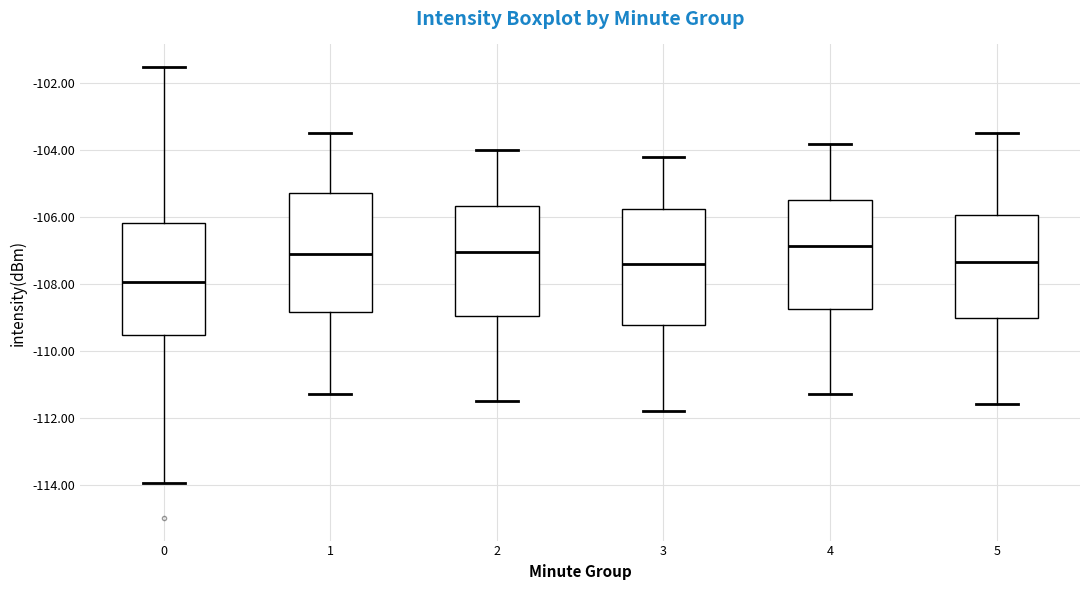

Reading left to right, transcribe this box plot: for each box, give where its median line is, the range the box spans, and where its two whiskers end, as read against the y-axis. The values are not printed on the chart, so give them approximately, as read against the axis.

0: median -108.0, box -109.6 to -106.2, whiskers -114.0 to -101.6
1: median -107.0, box -108.8 to -105.2, whiskers -111.2 to -103.4
2: median -107.0, box -109.0 to -105.6, whiskers -111.4 to -104.0
3: median -107.4, box -109.2 to -105.8, whiskers -111.8 to -104.2
4: median -106.8, box -108.8 to -105.4, whiskers -111.2 to -103.8
5: median -107.4, box -109.0 to -106.0, whiskers -111.6 to -103.4